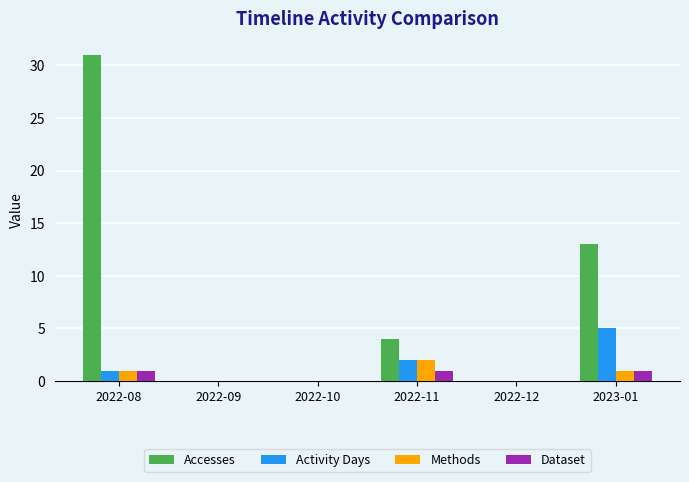

What is the sum of the Accesses values at 2023-01 and 2022-10?

13